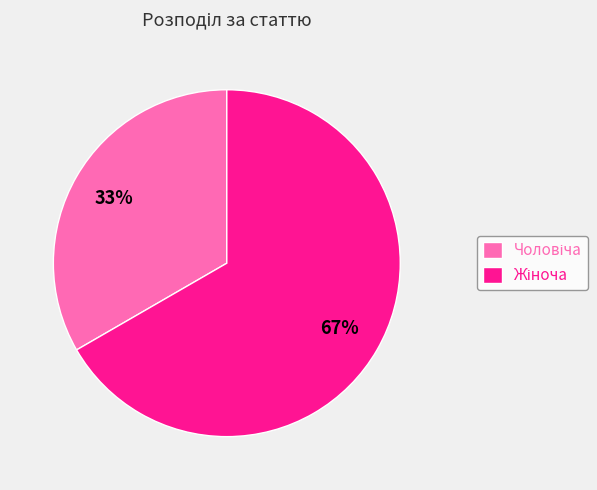

Is there any slice that represents more than half of the pie?

Yes